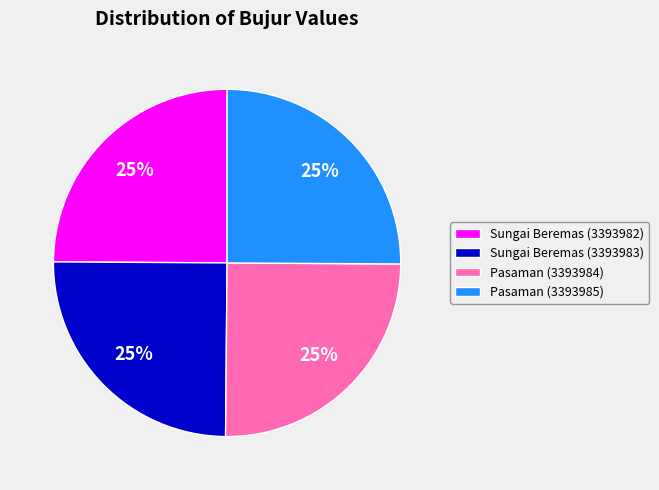

To the nearest percent, what is the combined percentage of Pasaman (3393984) and Pasaman (3393985)?

50%